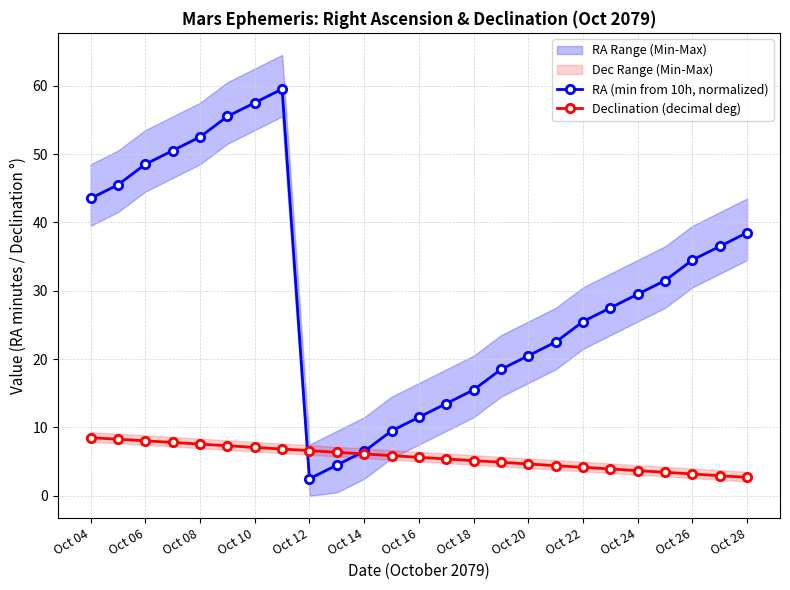

How many interior local valleys does the RA (min from 10h, normalized) series have?

1